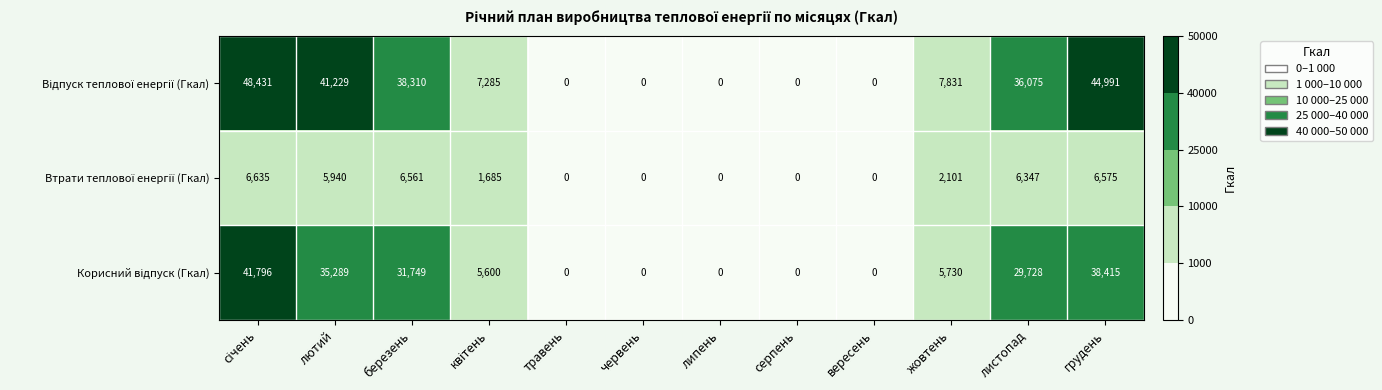

At how many categories does at least one series exceed 25928?

5